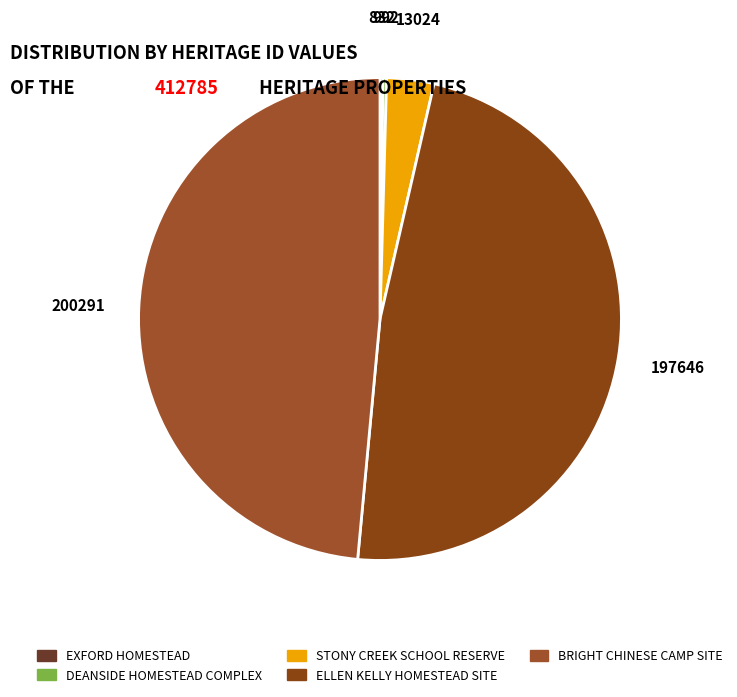

Is there any slice that represents more than half of the pie?

No